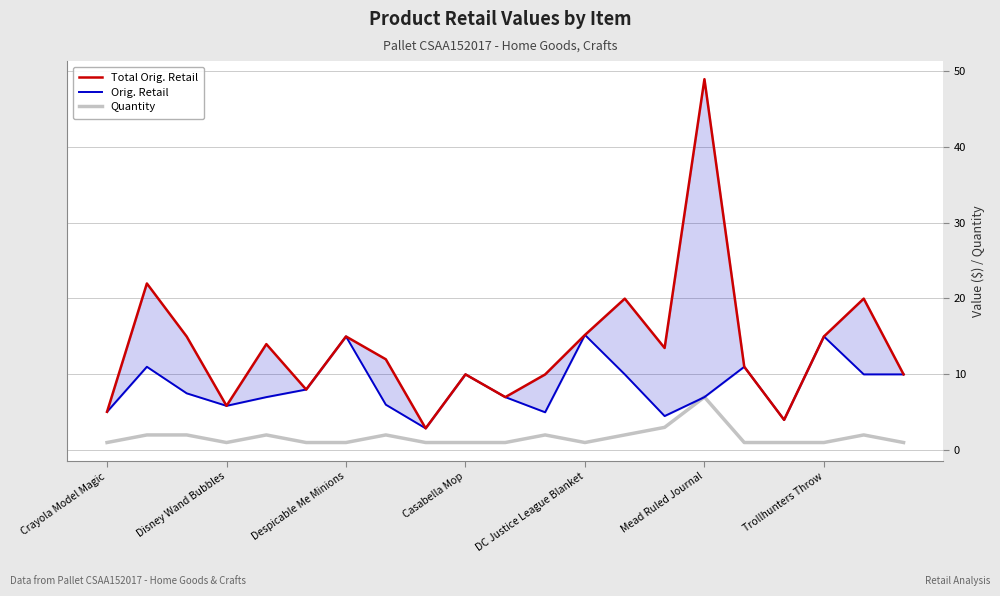

What is the minimum value for Quantity?

1